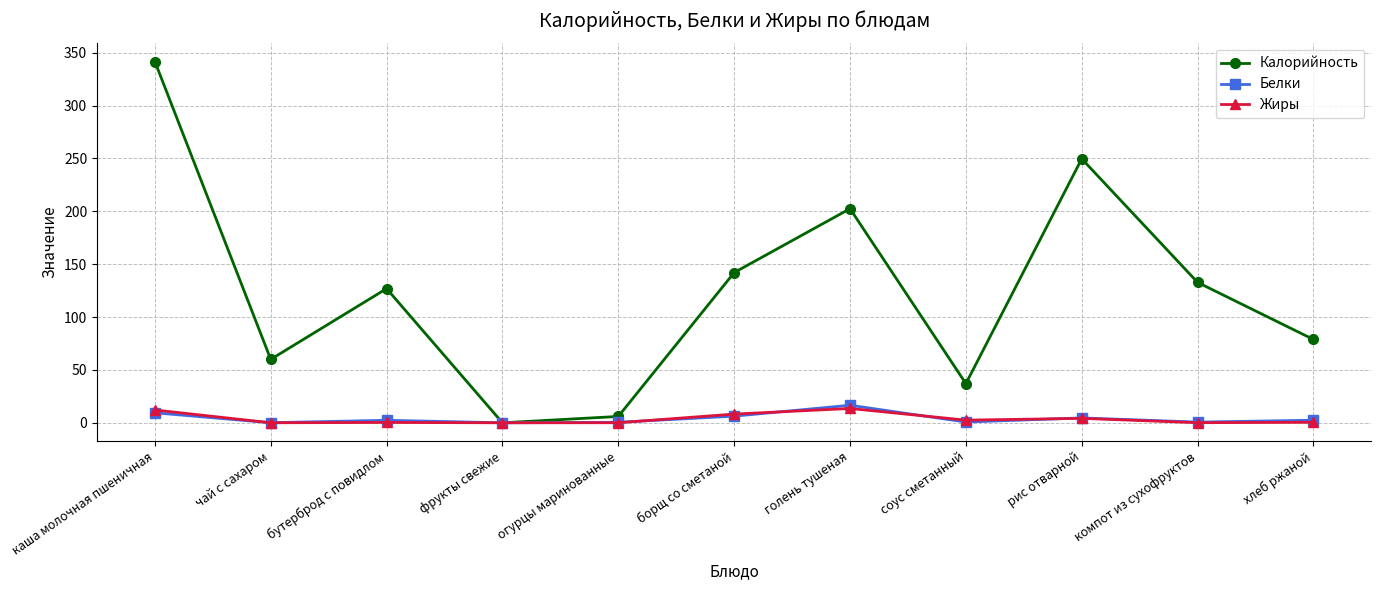

The Калорийность series shows 38.6 at компот из сухофруктов. True or false?

False